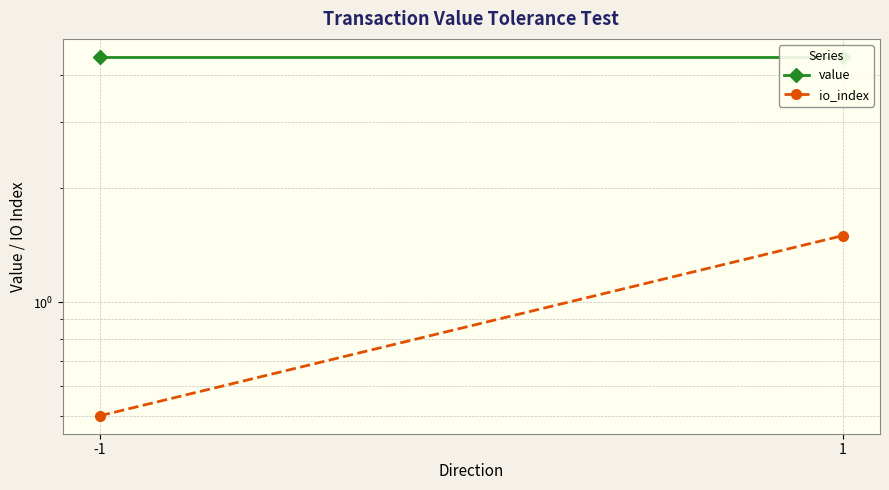

How many data points does each series have?

2